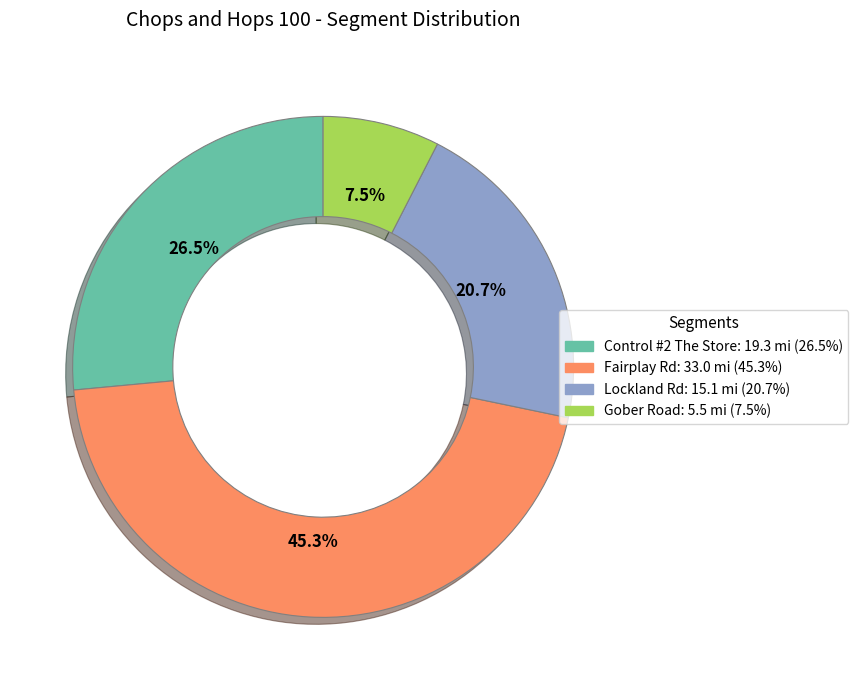

Between Gober Road and Control #2 The Store, which is larger?

Control #2 The Store